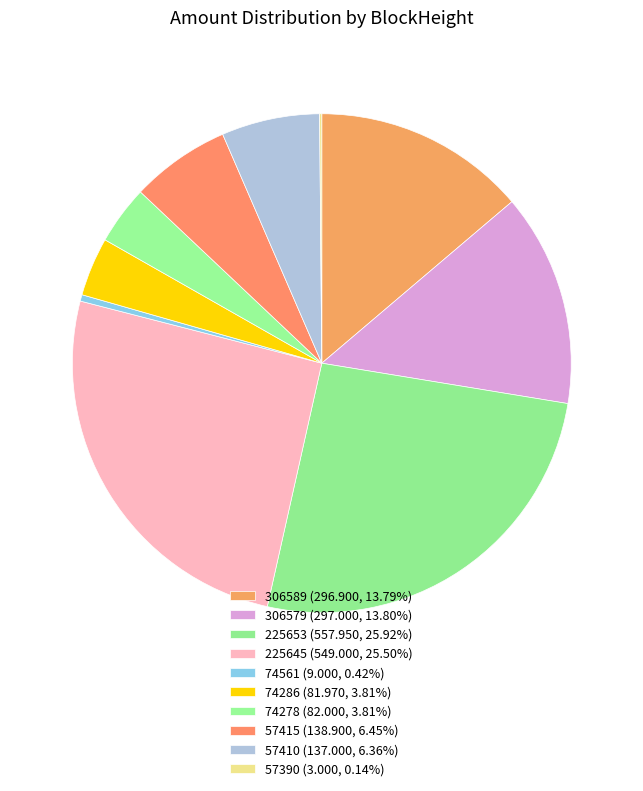

Is 74561 the majority of the pie?

No